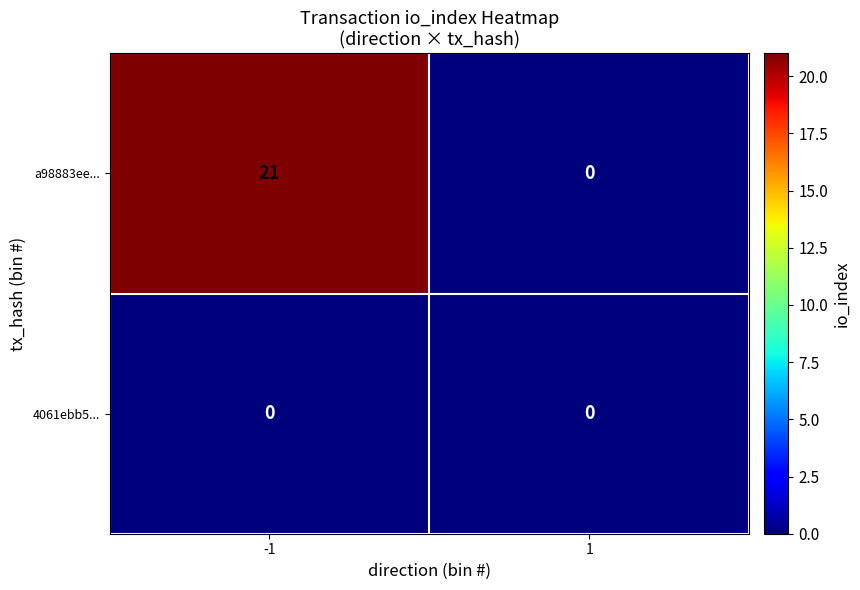

At how many categories does at least one series exceed 13?

1